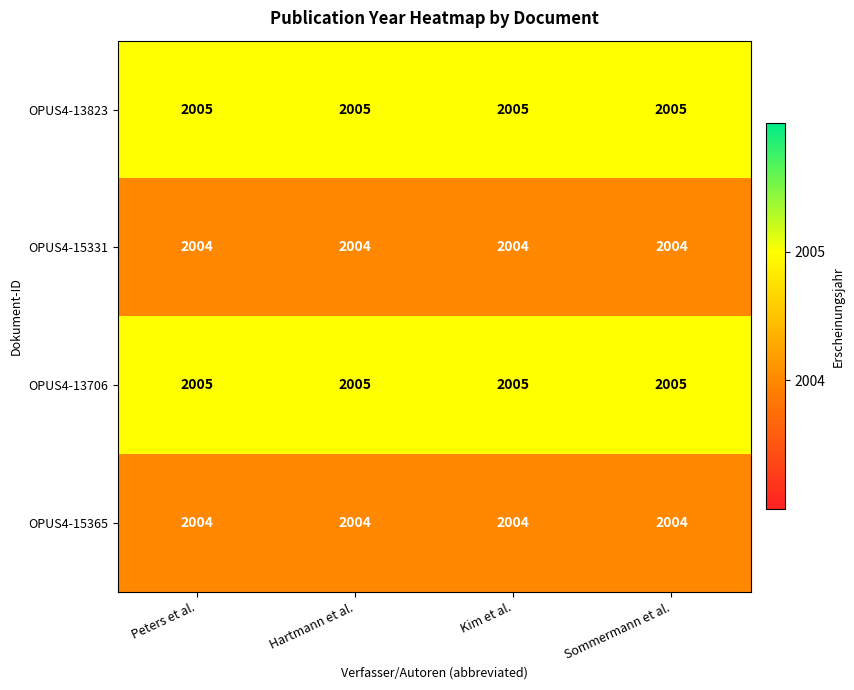

Is the value of OPUS4-13823 at Kim et al. greater than the value of OPUS4-15365 at Sommermann et al.?

Yes